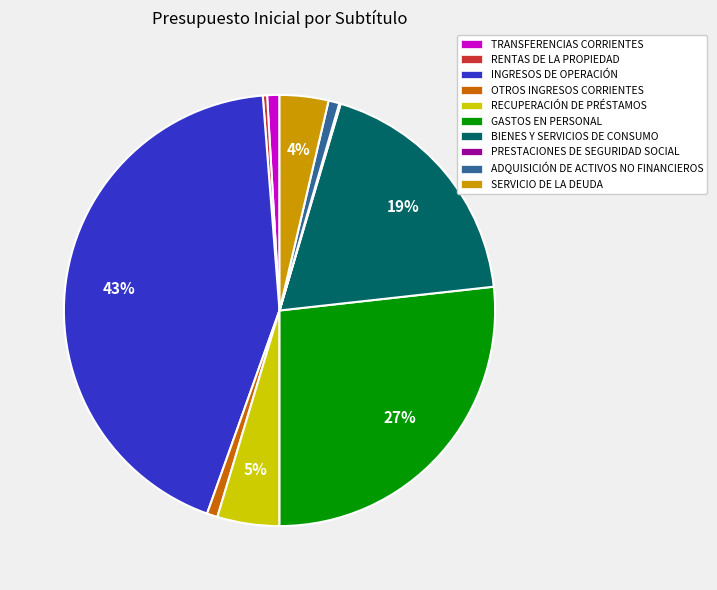

Does any single category account for the majority?

No